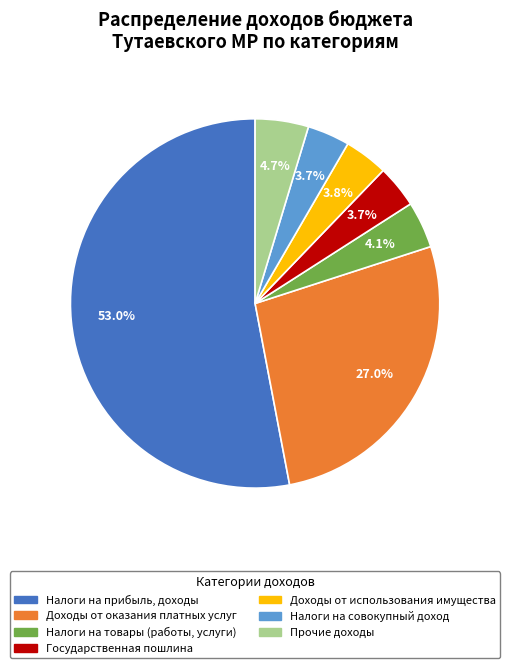

To the nearest percent, what is the average slice percentage?

14%